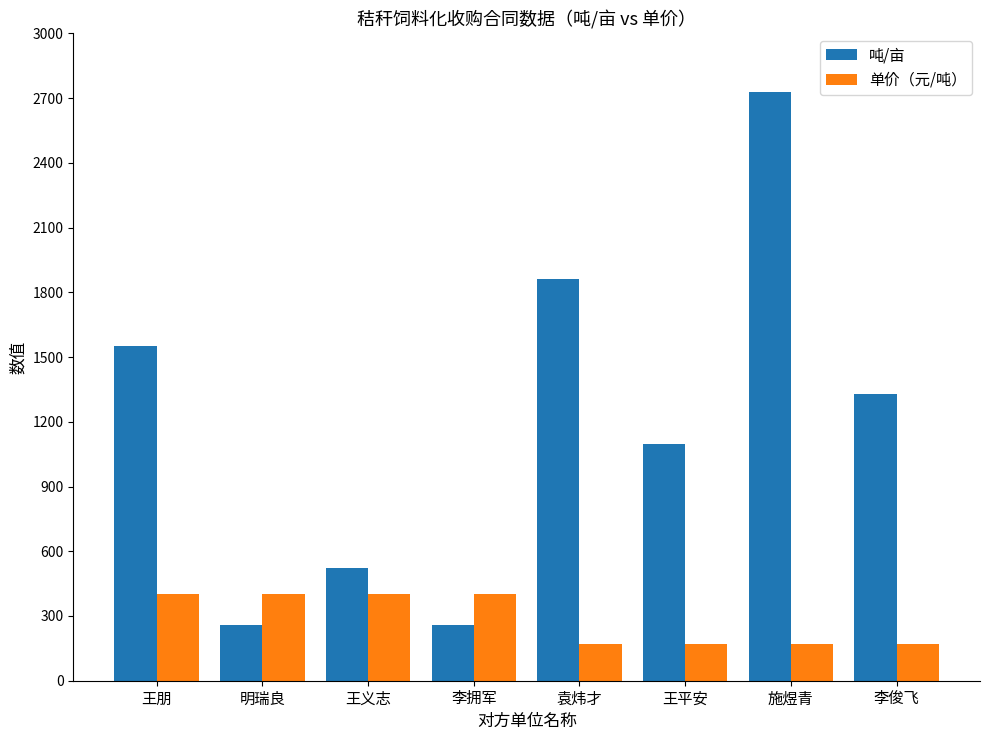

Which series has the largest total across all categories?

吨/亩